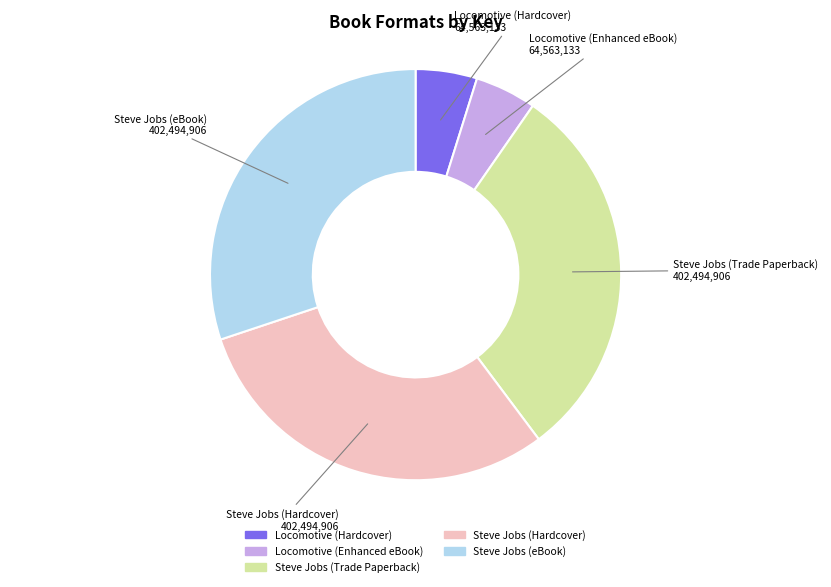

Does Locomotive (Hardcover) represent more than half of the total?

No